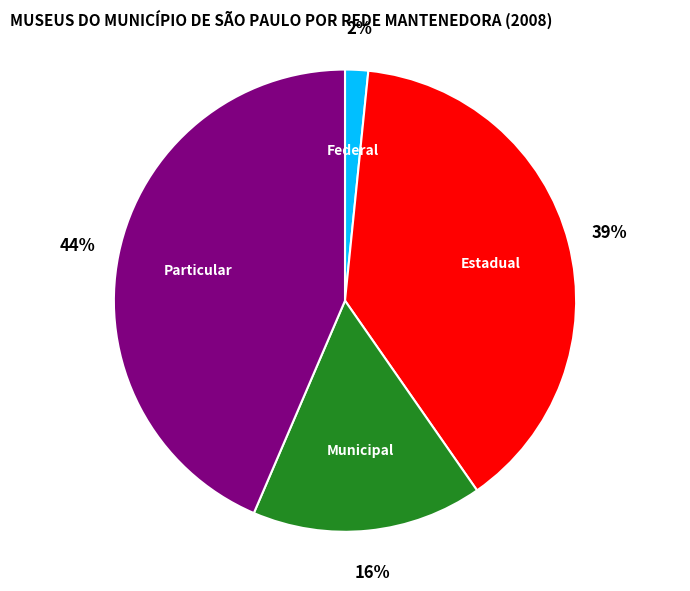

Does any single category account for the majority?

No